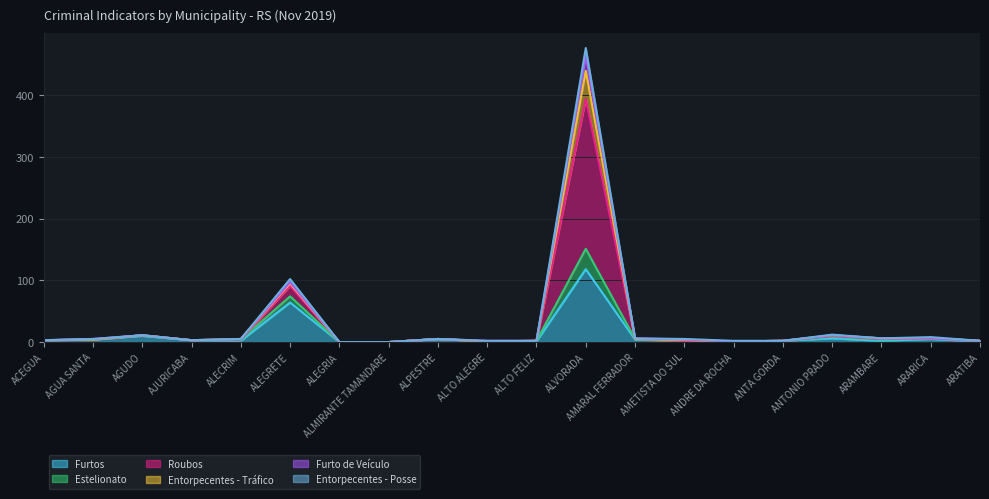

True or false: Furtos and Entorpecentes - Tráfico cross at least once.

False